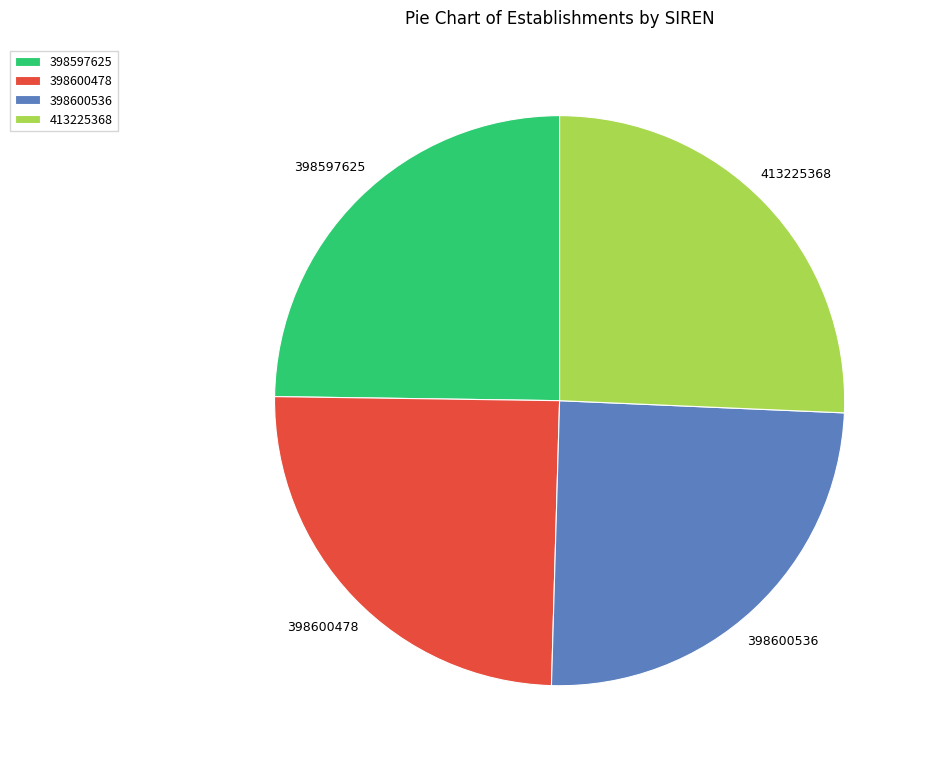

Is 413225368 the majority of the pie?

No